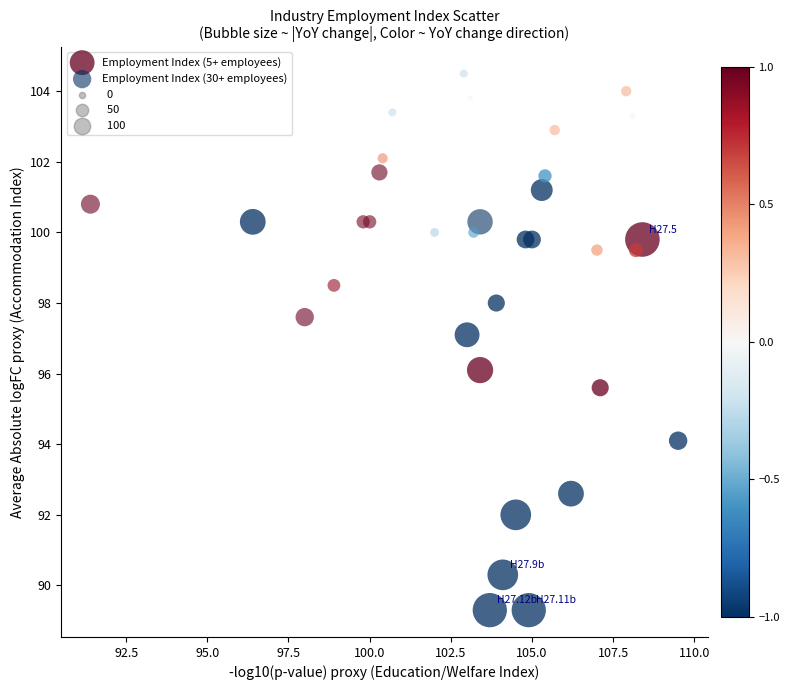

Which series reaches the minimum Y coordinate?

Employment Index (5+ employees)